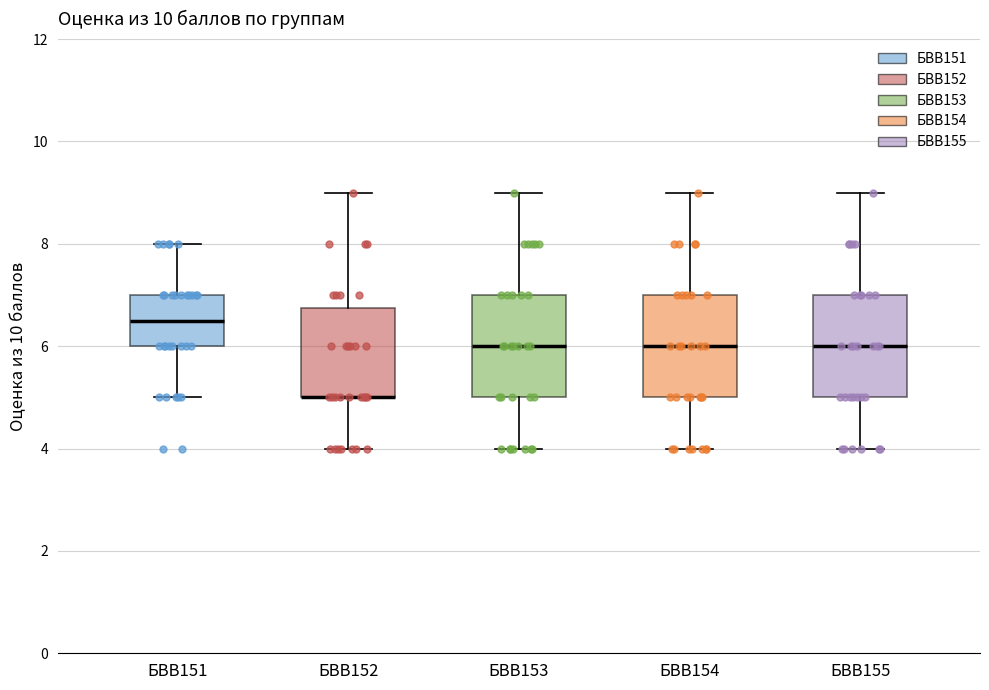

Reading left to right, transcribe this box plot: for each box, give where its median line is, the range the box spans, and where its two whiskers end, as read against the y-axis. The values are not printed on the chart, so give them approximately, as read against the axis.

БВВ151: median 6.6, box 6.0 to 7.0, whiskers 5.0 to 8.0
БВВ152: median 5.0 (drawn on the box's lower edge), box 5.0 to 6.8, whiskers 4.0 to 9.0
БВВ153: median 6.0, box 5.0 to 7.0, whiskers 4.0 to 9.0
БВВ154: median 6.0, box 5.0 to 7.0, whiskers 4.0 to 9.0
БВВ155: median 6.0, box 5.0 to 7.0, whiskers 4.0 to 9.0